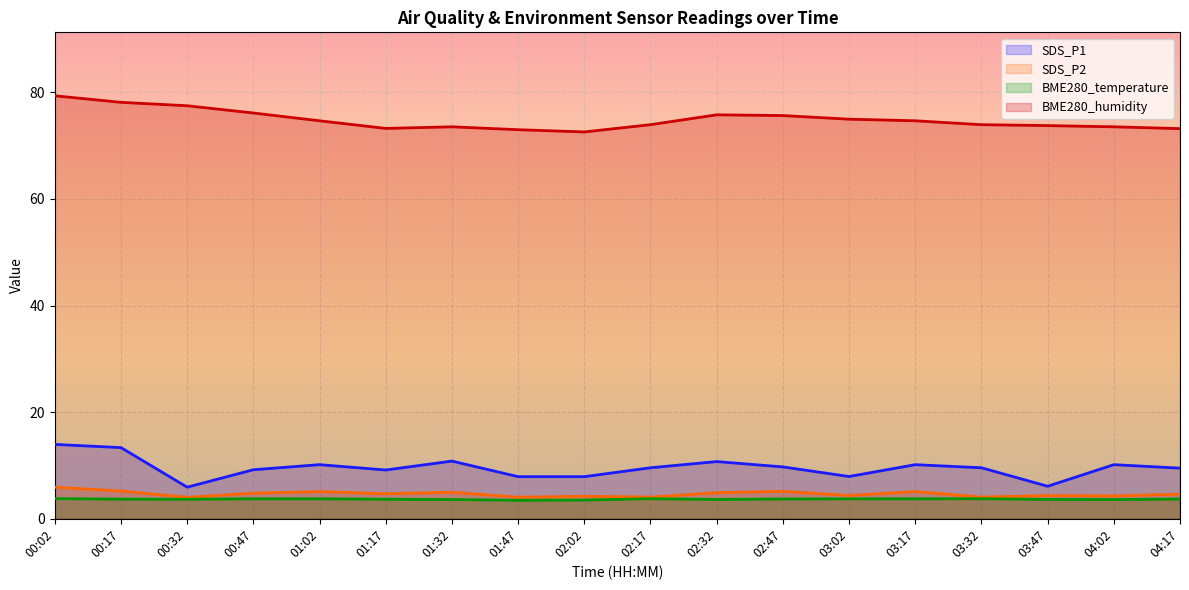

Rank the series at 00:32 from lowest to highest value.

BME280_temperature, SDS_P2, SDS_P1, BME280_humidity